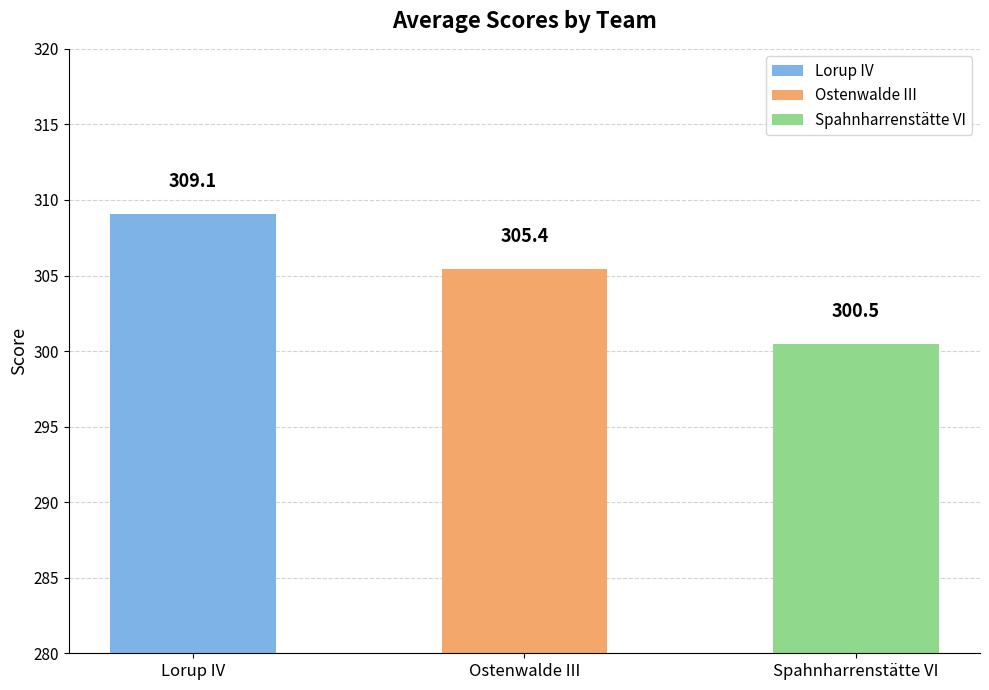

What is the sum of all values?

915.0